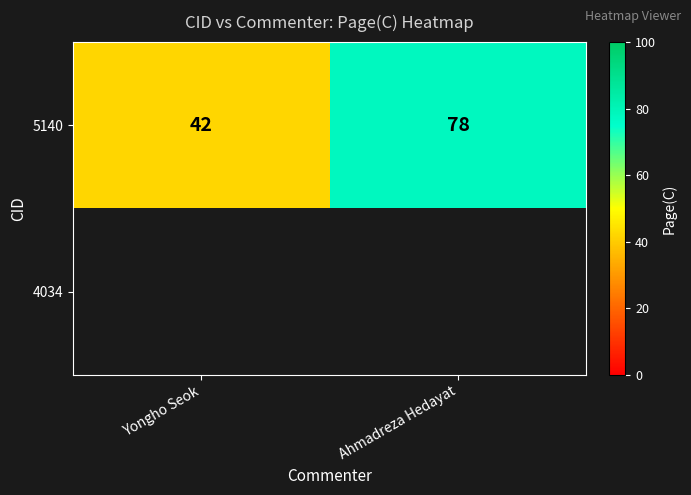

What is the difference between the maximum and minimum values in the 5140 series?

36